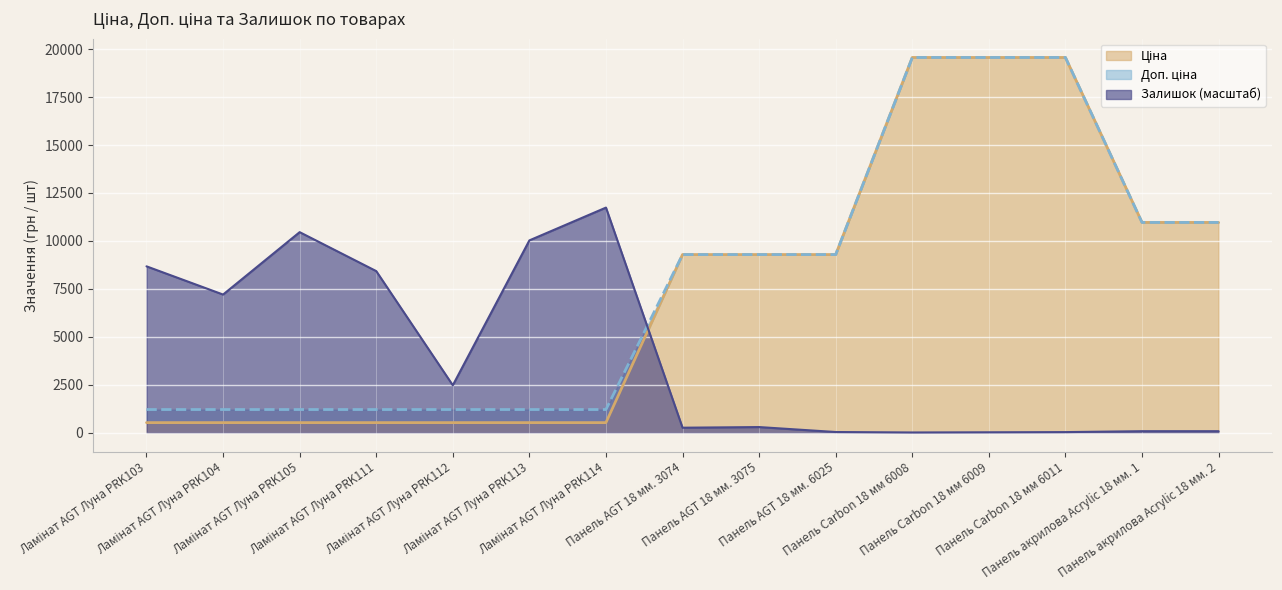

What is the average value of the Залишок series?

3989.4